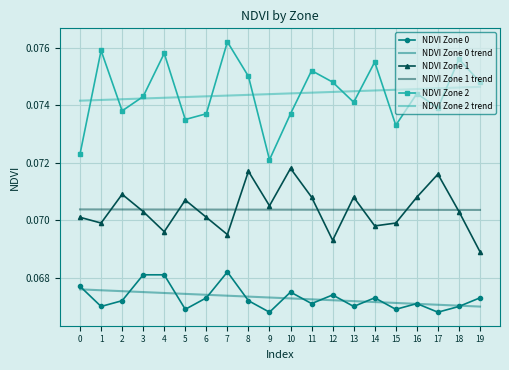

True or false: NDVI Zone 2 trend and NDVI Zone 0 cross at least once.

False